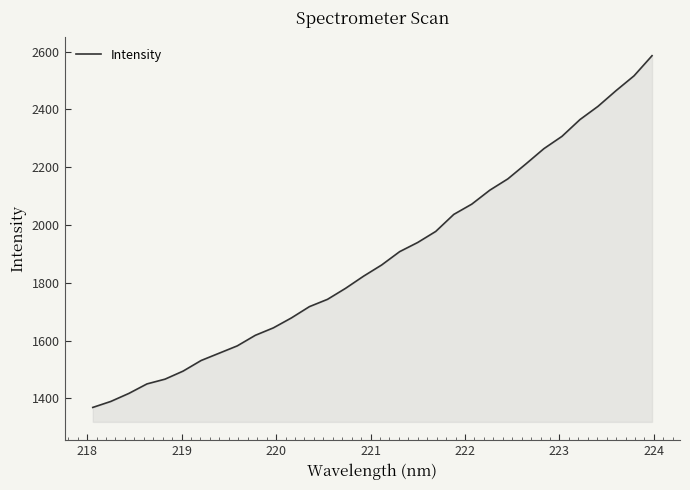

What is the difference between the maximum and minimum values?

1216.8